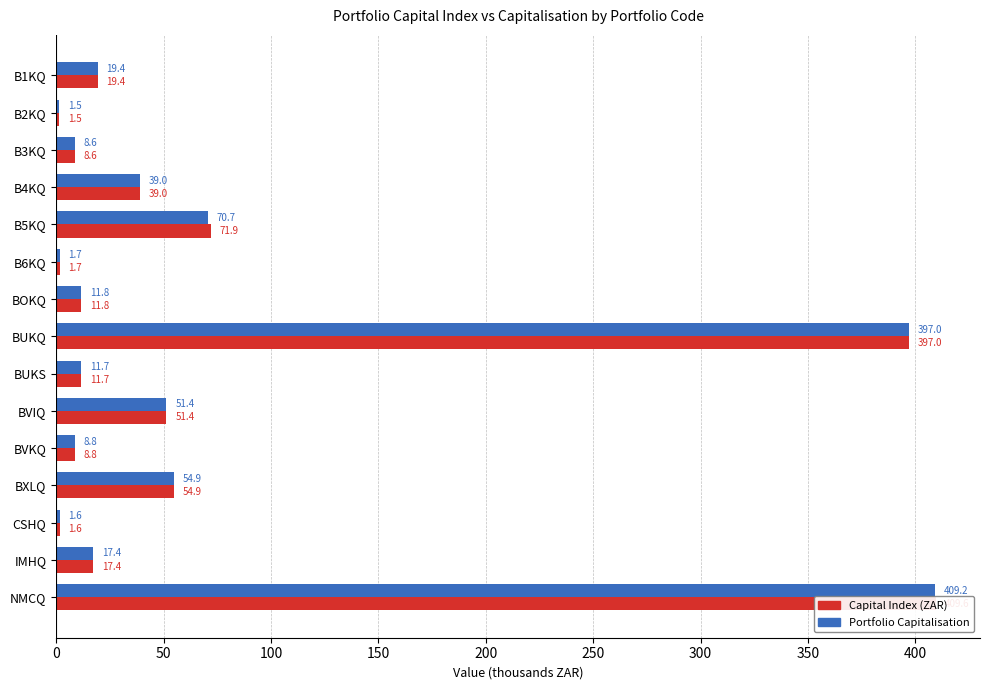

What are all the series names shown in the legend?

Capital Index (ZAR), Portfolio Capitalisation